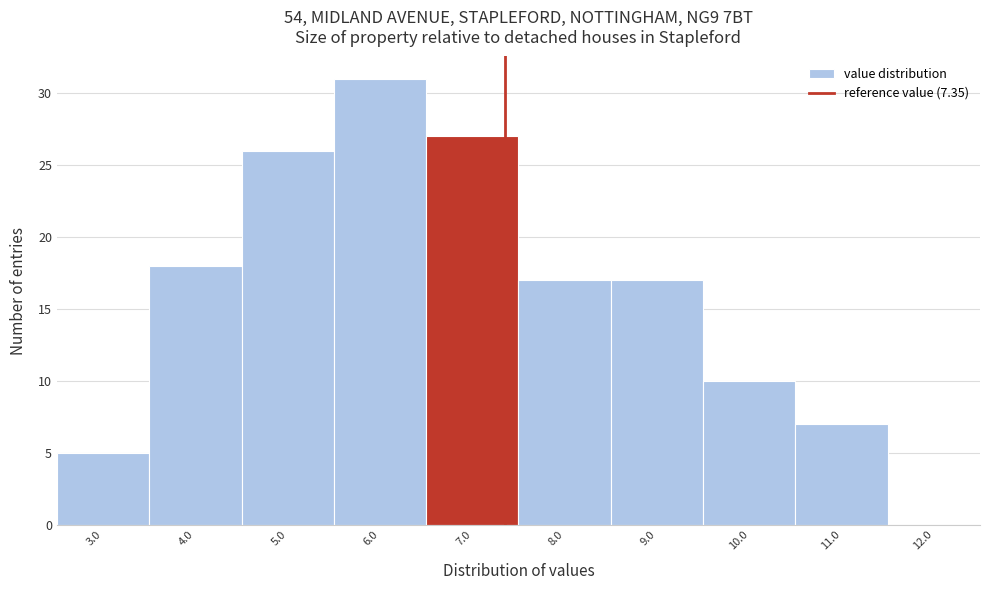

Reading left to right, list every bar in this chart as the range it spans on the x-axis followed by its height. The values are not printed on the chart, so give them approximately, as read against the axis.

2.5 to 3.5: 5
3.5 to 4.5: 18
4.5 to 5.5: 26
5.5 to 6.5: 31
6.5 to 7.5: 27
7.5 to 8.5: 17
8.5 to 9.5: 17
9.5 to 10.5: 10
10.5 to 11.5: 7
11.5 to 12.5: 0